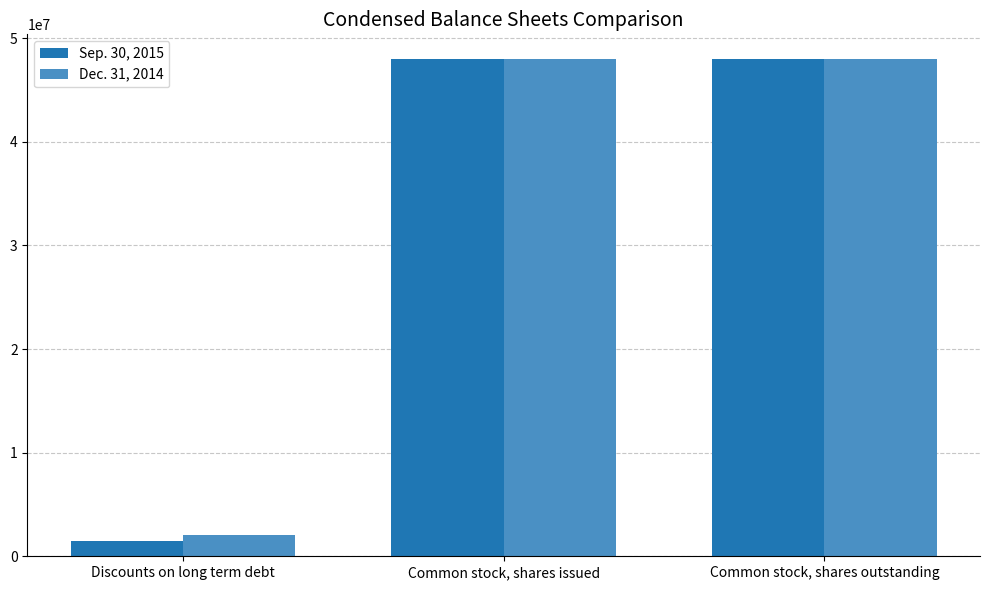

Reading right to left, transcribe all the data shown in this chart.

Sep. 30, 2015: Common stock, shares outstanding=47979990	Common stock, shares issued=47979990	Discounts on long term debt=1461093
Dec. 31, 2014: Common stock, shares outstanding=47979990	Common stock, shares issued=47979990	Discounts on long term debt=2072483